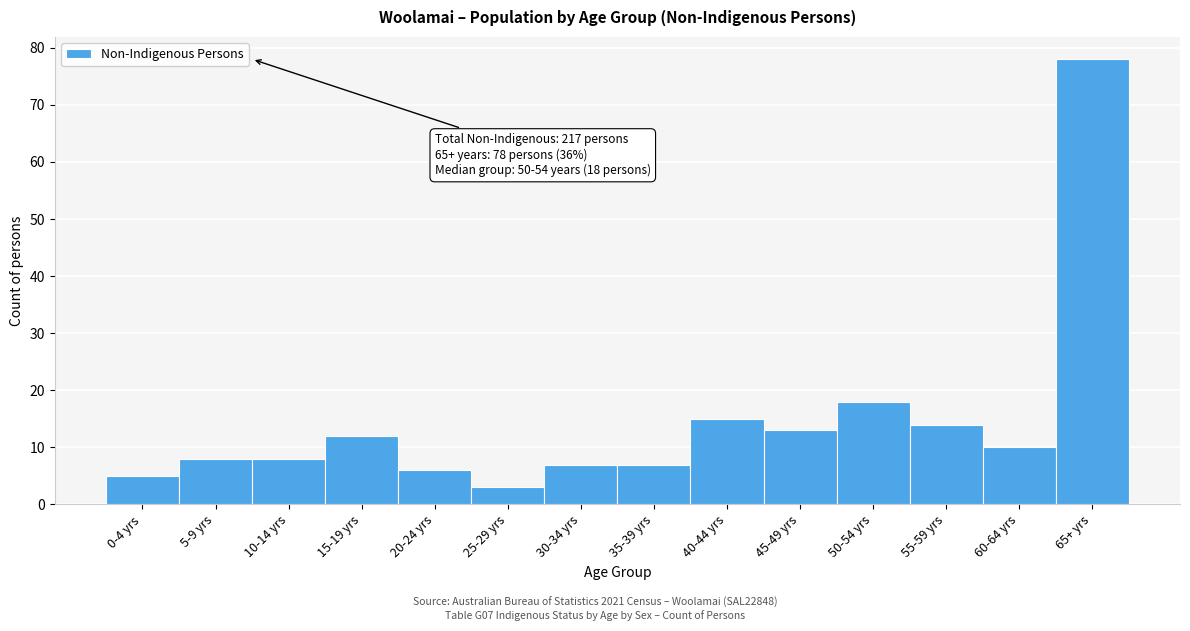

Reading left to right, extract all data points from this chart.

0-4 yrs=5	5-9 yrs=8	10-14 yrs=8	15-19 yrs=12	20-24 yrs=6	25-29 yrs=3	30-34 yrs=7	35-39 yrs=7	40-44 yrs=15	45-49 yrs=13	50-54 yrs=18	55-59 yrs=14	60-64 yrs=10	65+ yrs=78